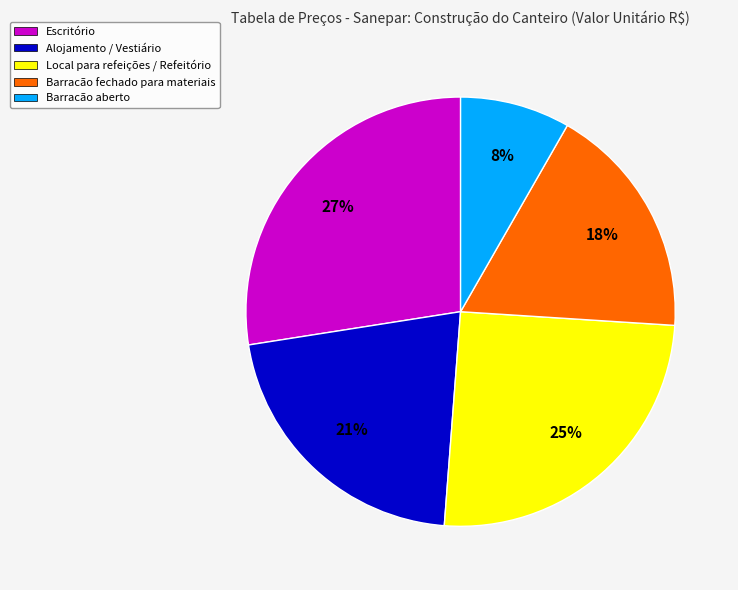

To the nearest percent, what is the difference between the largest and smallest slice percentages?

19%